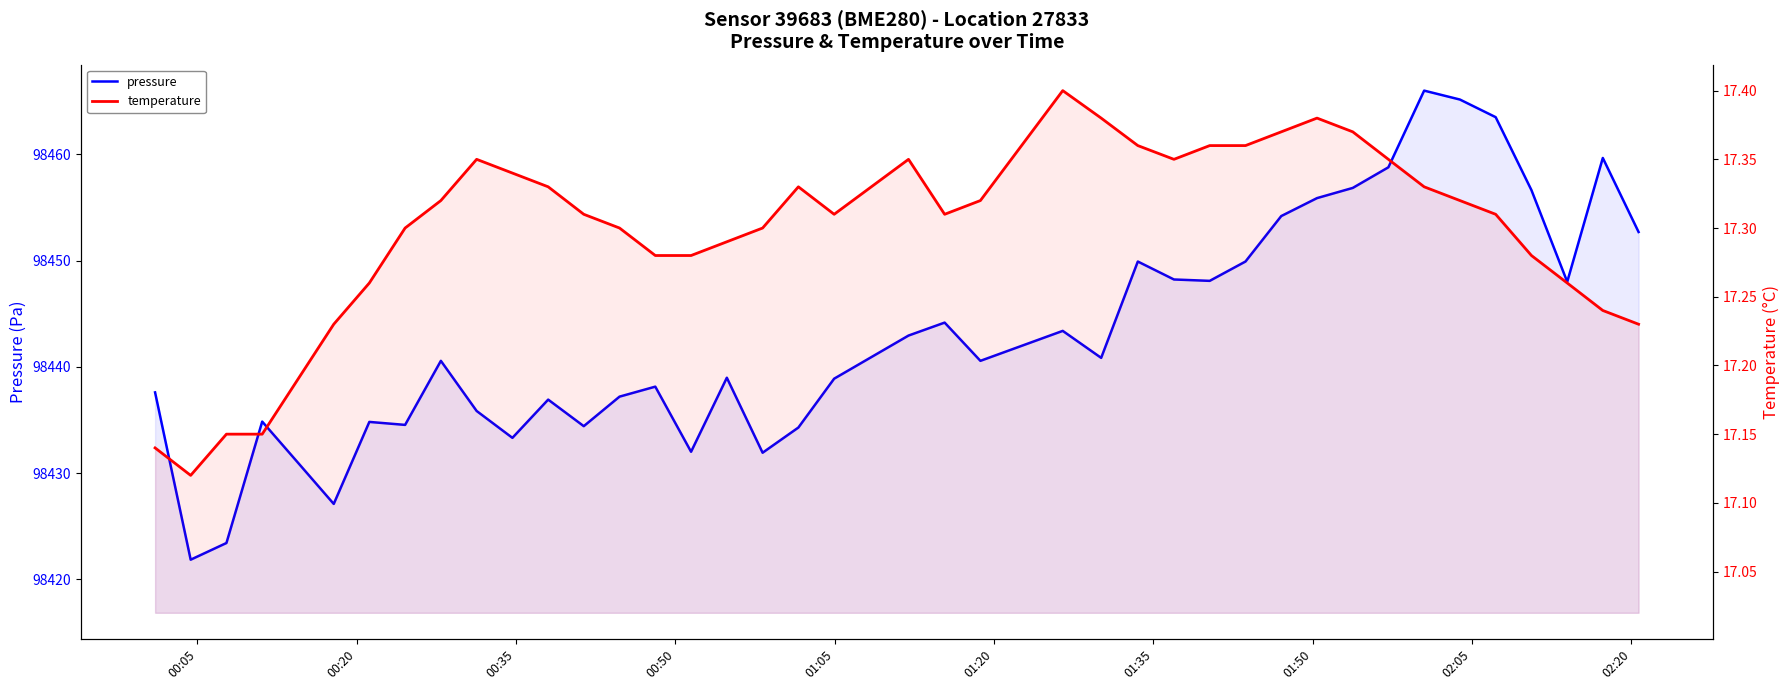

Reading left to right, list all the values displayed in this chart.

pressure: 98437.6	98421.8	98423.4	98434.8	98431.0	98427.1	98434.8	98434.5	98440.6	98435.8	98433.3	98436.9	98434.4	98437.2	98438.1	98432.0	98439.0	98431.9	98434.3	98438.9	98442.9	98444.2	98440.6	98443.4	98440.8	98449.9	98448.2	98448.1	98449.9	98454.2	98455.9	98456.8	98458.8	98466.0	98465.2	98463.5	98456.6	98448.0	98459.7	98452.7
temperature: 17.1	17.1	17.1	17.1	17.2	17.2	17.3	17.3	17.3	17.4	17.3	17.3	17.3	17.3	17.3	17.3	17.3	17.3	17.3	17.3	17.4	17.3	17.3	17.4	17.4	17.4	17.4	17.4	17.4	17.4	17.4	17.4	17.4	17.3	17.3	17.3	17.3	17.3	17.2	17.2